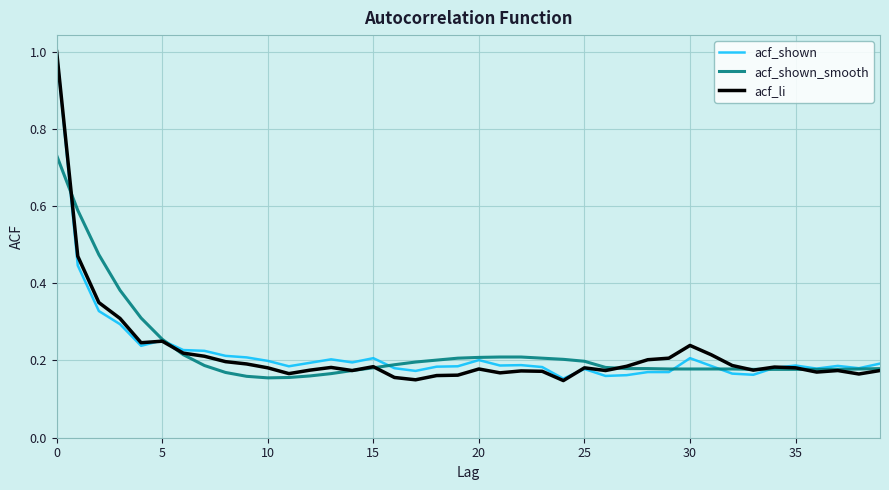

At how many categories does at least one series exceed 0?

40